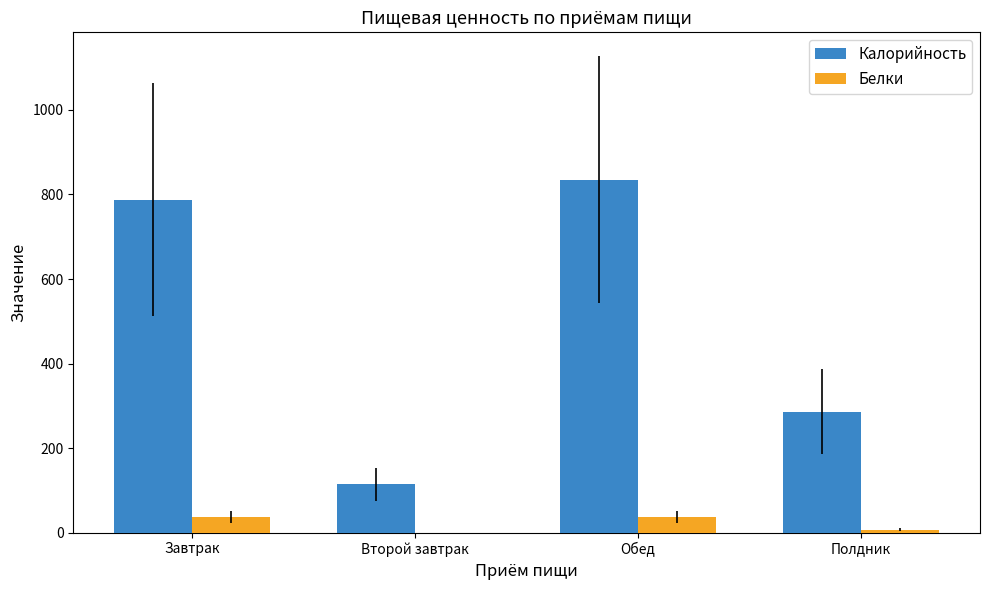

What is the sum of all Калорийность values?

2023